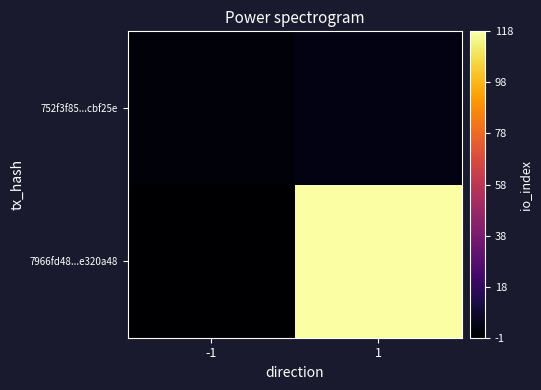

List the series in order of their overall mean, lowest first.

752f3f85...cbf25e, 7966fd48...e320a48